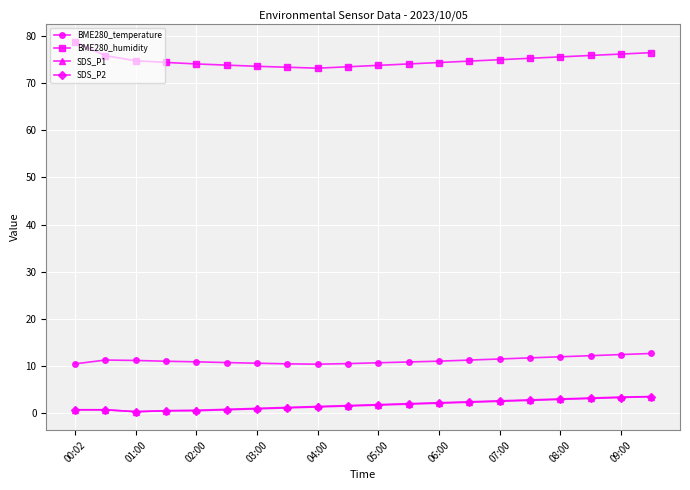

True or false: BME280_humidity and SDS_P2 cross at least once.

False